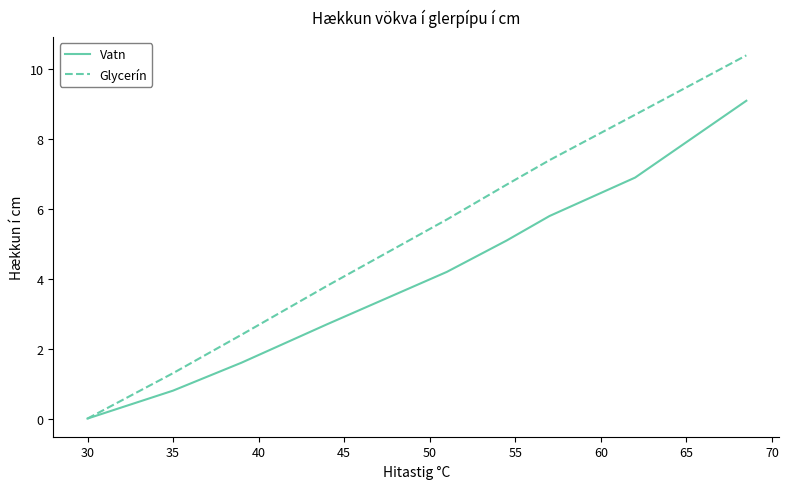

List the series in order of their peak value, highest first.

Glycerín, Vatn